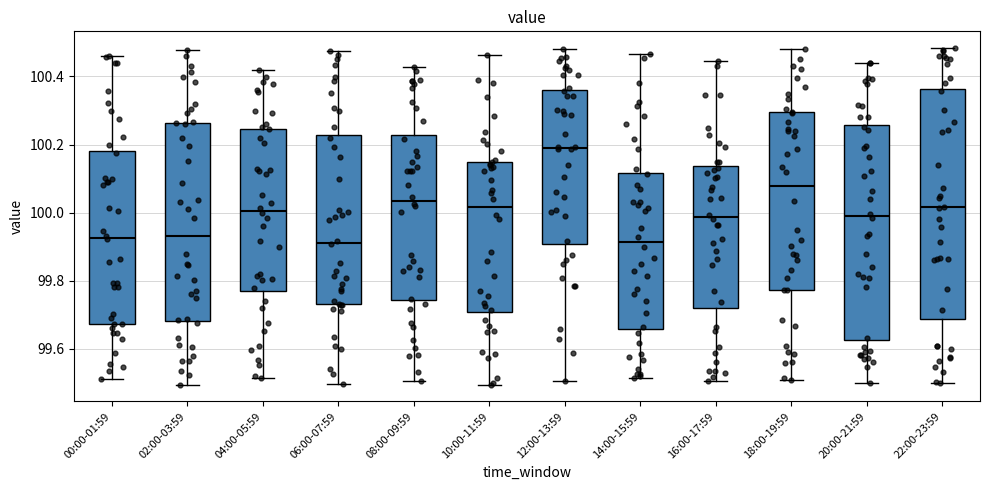

Comparing the boxes themselves (not the whiskers), which one is the tallest?

22:00-23:59